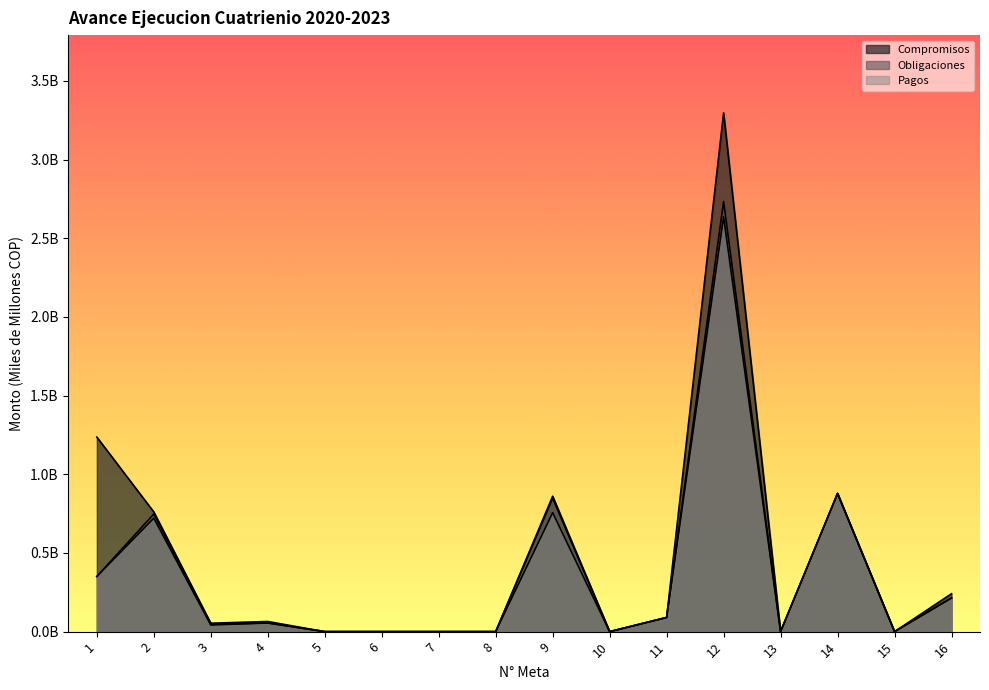

Is the value of Total Asignacion Financiera at 3 greater than the value of Obligaciones at 12?

No